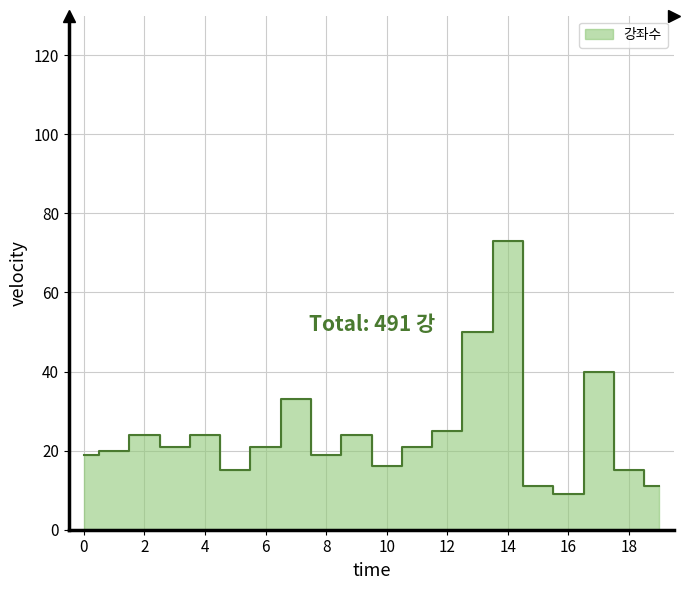

List the labels in order of value, smallest first.

17, 16, 20, 6, 19, 11, 1, 9, 2, 4, 7, 12, 3, 5, 10, 13, 8, 18, 14, 15